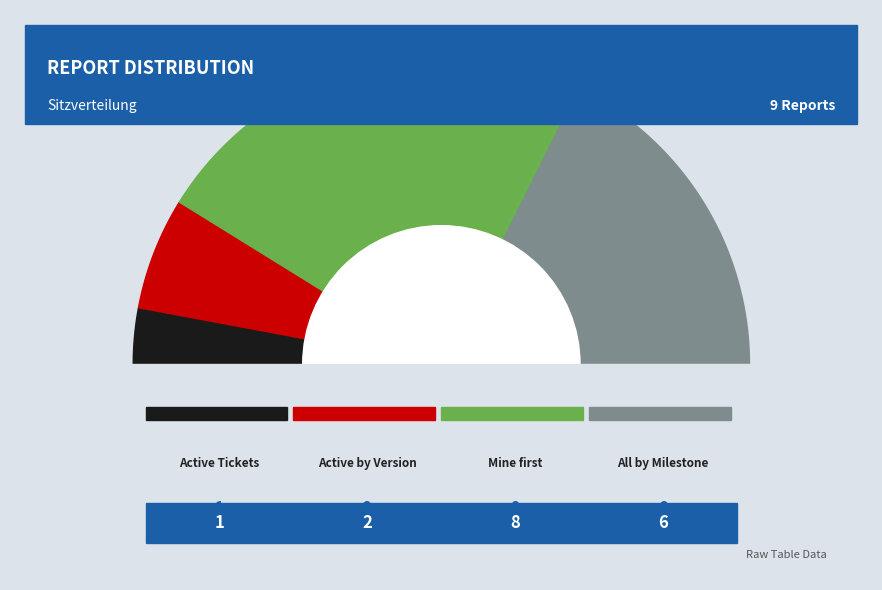

What is the smallest slice in the pie chart?

Active Tickets